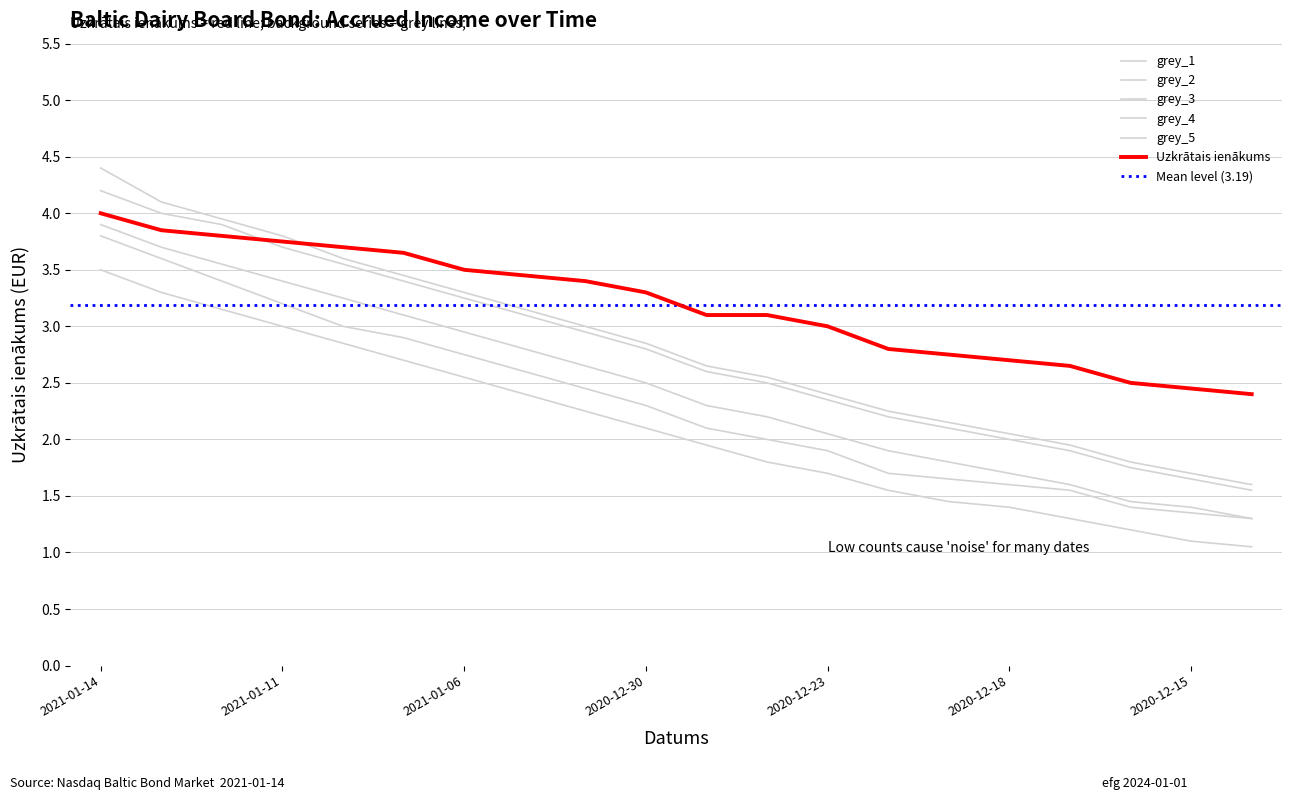

At which label is grey_5 closest to 2?

2020-12-23